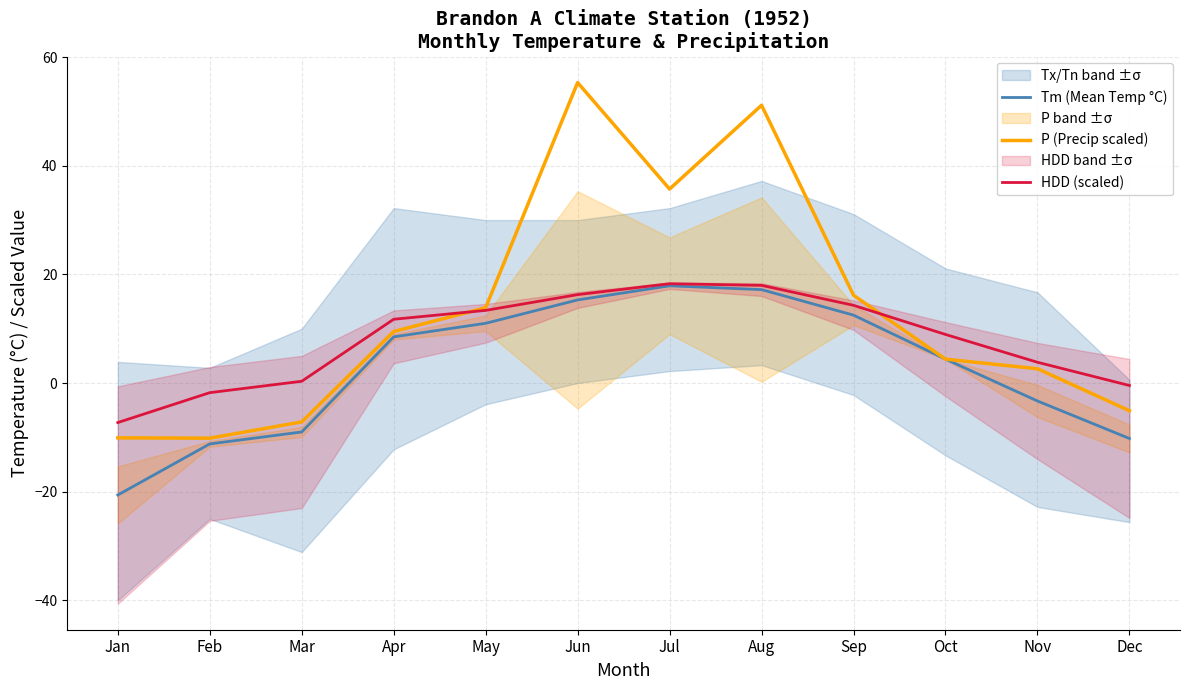

What is the minimum value for HDD (scaled)?

-7.3